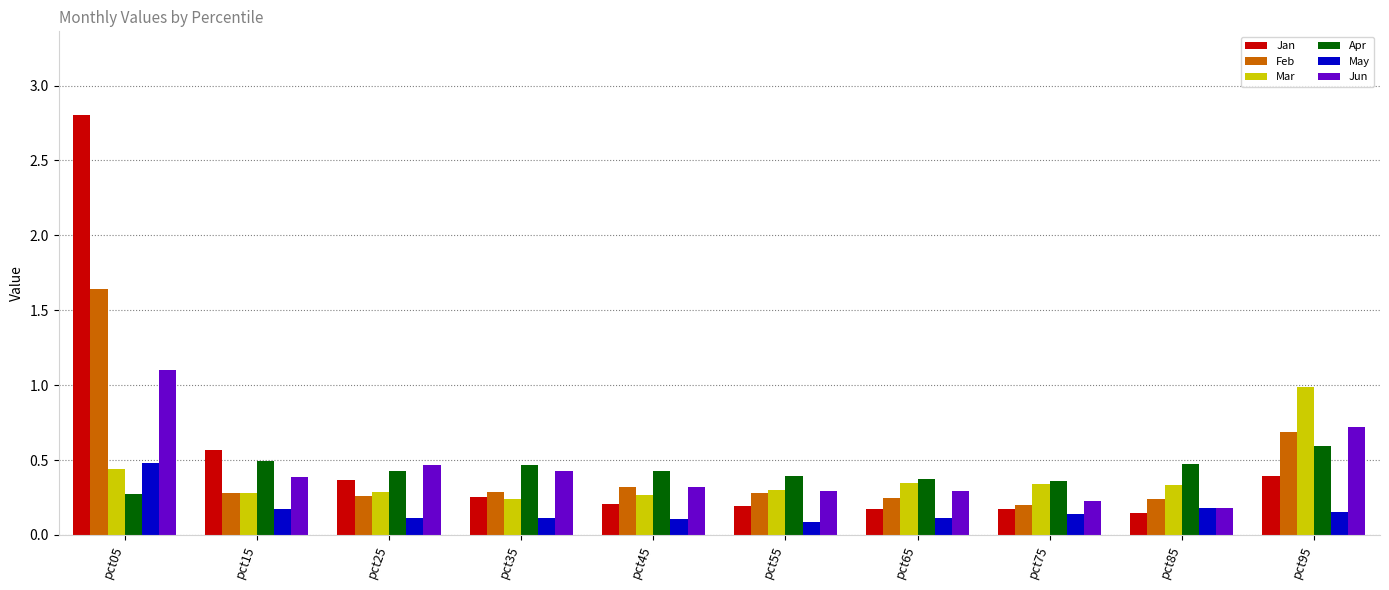

The value of Jun at pct05 is 1.1. True or false?

True